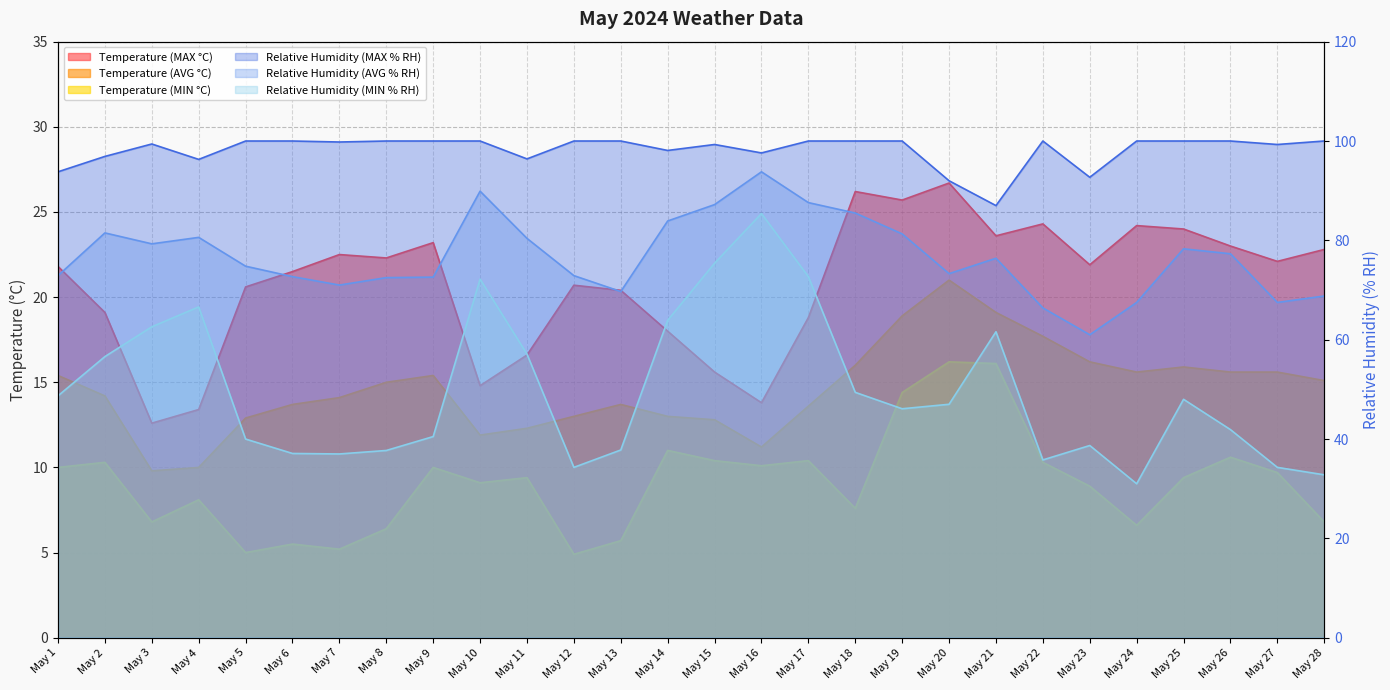

How many values in the Temperature (MAX °C) series are below 21?

12